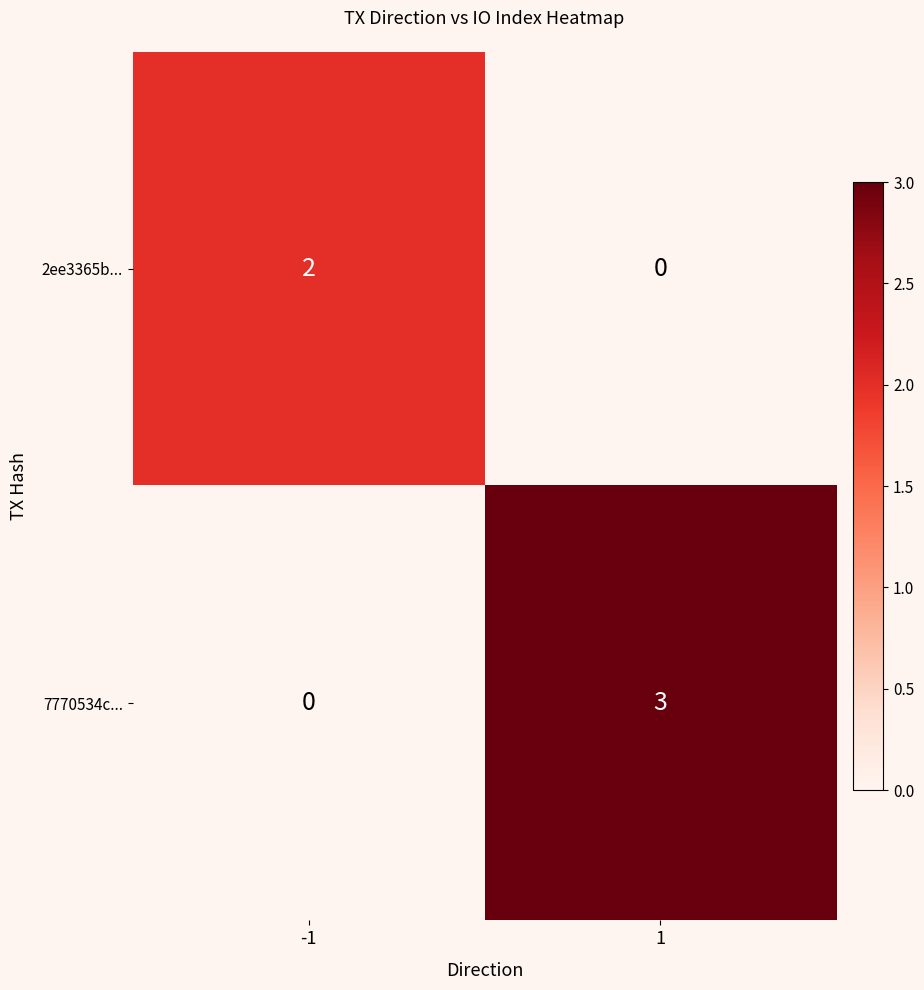

What is the difference between the highest and lowest values at 1?

3